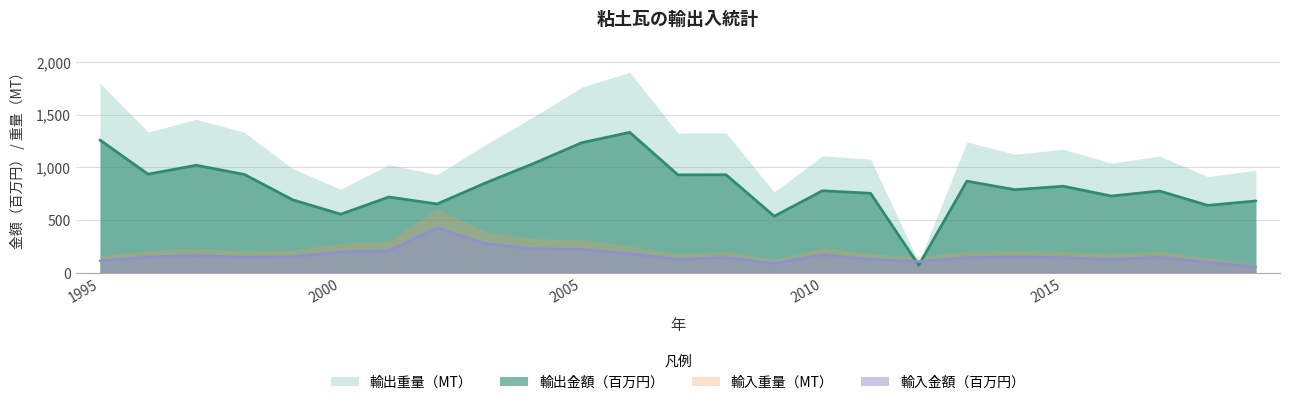

How many times do 輸出金額（千円） and 輸入金額（千円） cross each other?

2